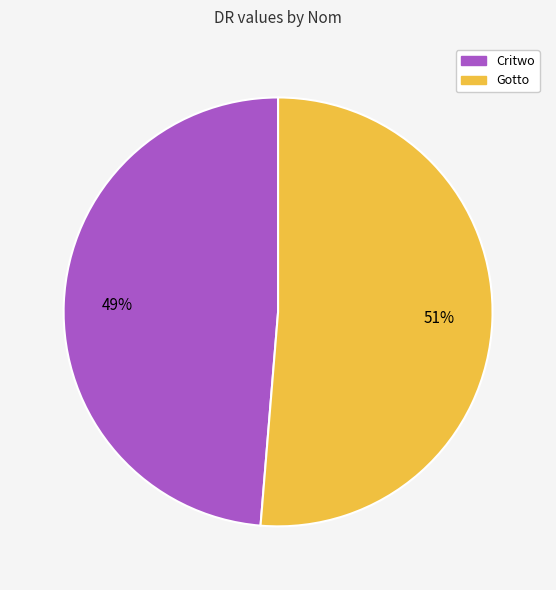

Is the sum of Critwo and Gotto greater than half?

Yes